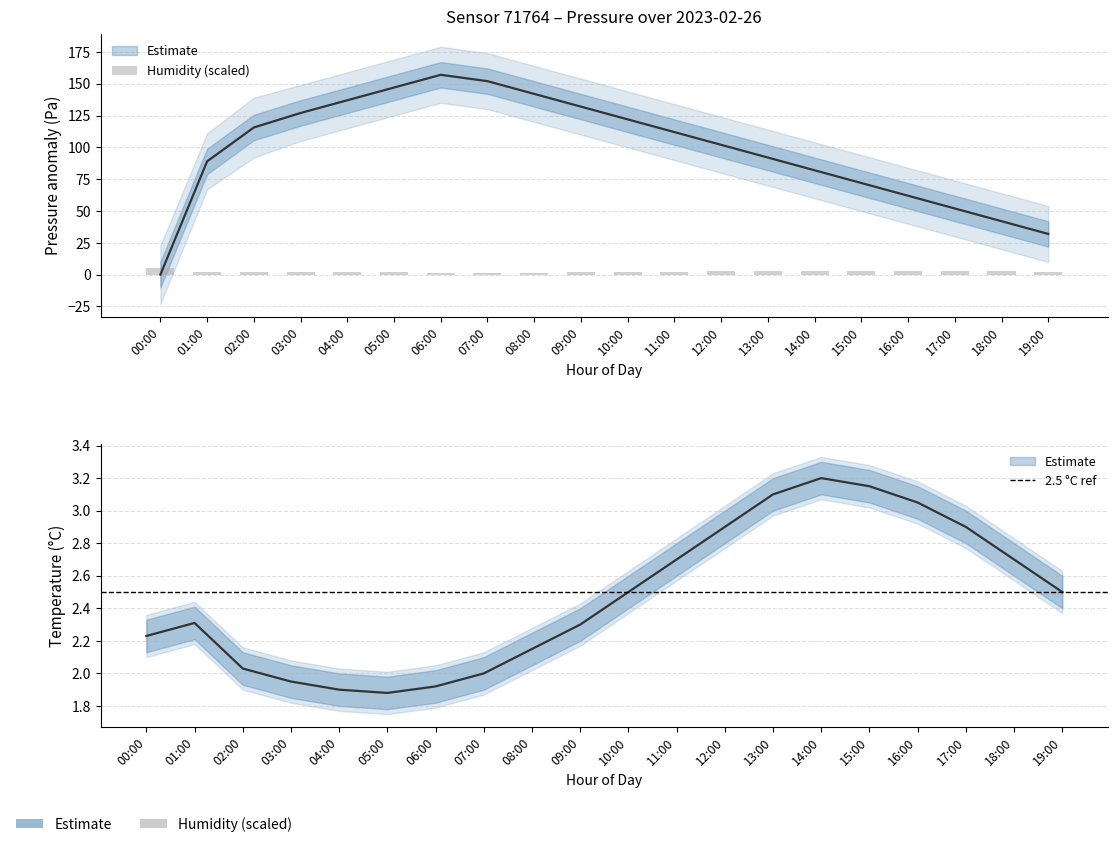

Which series has the largest total across all categories?

pressure